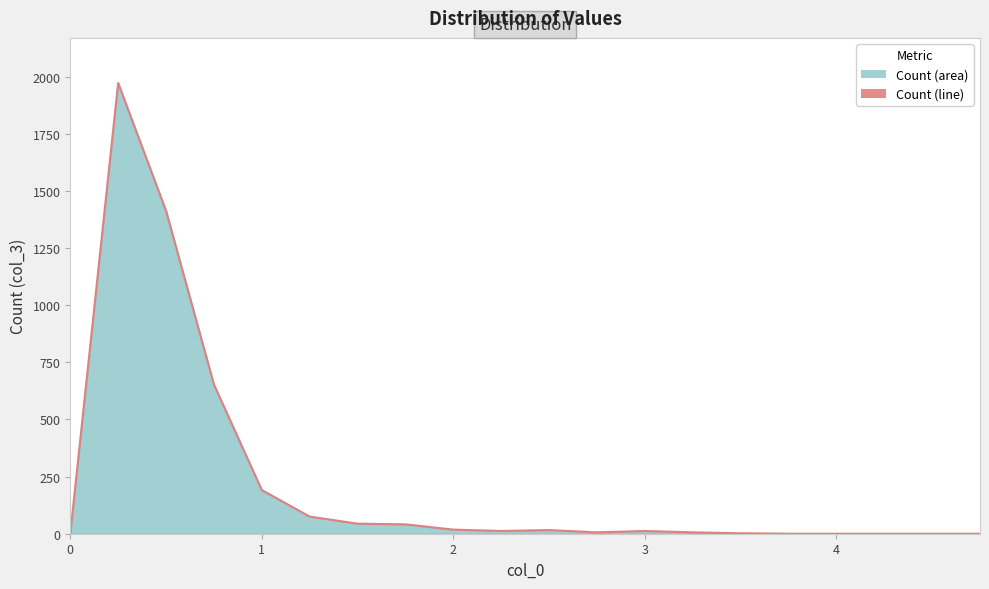

What is the maximum value shown in the chart?

1972